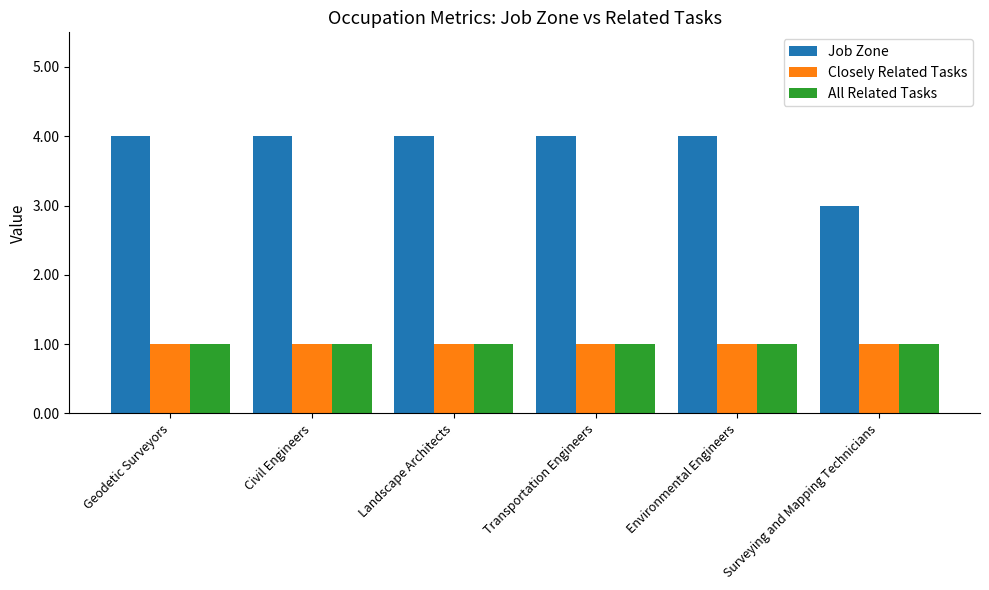

Which series has the largest range (max minus min)?

Job Zone